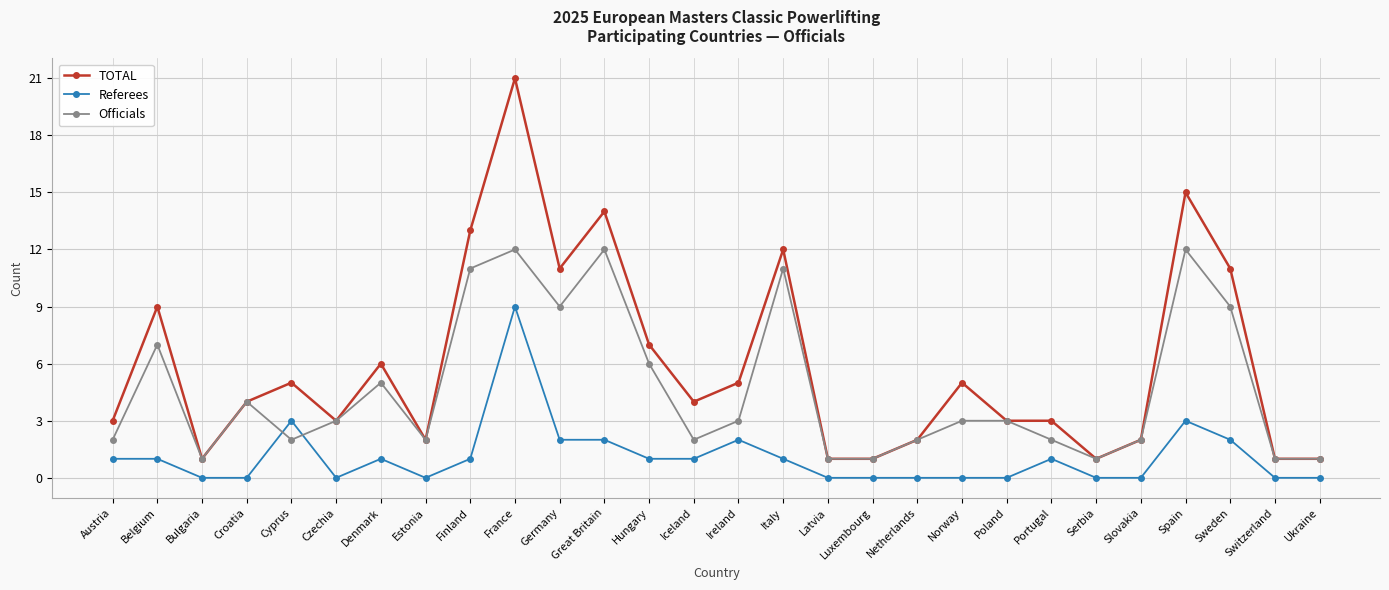

What is the difference between the Officials values at Belgium and Great Britain?

5